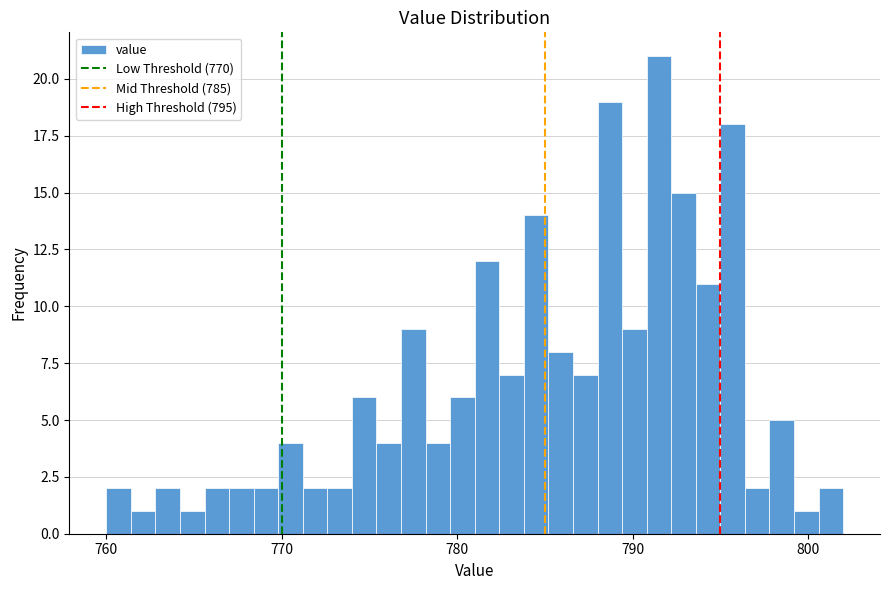

Around what value on the x-axis is the tallest bar? Give the approximate position of its centre, as read against the axis.

792